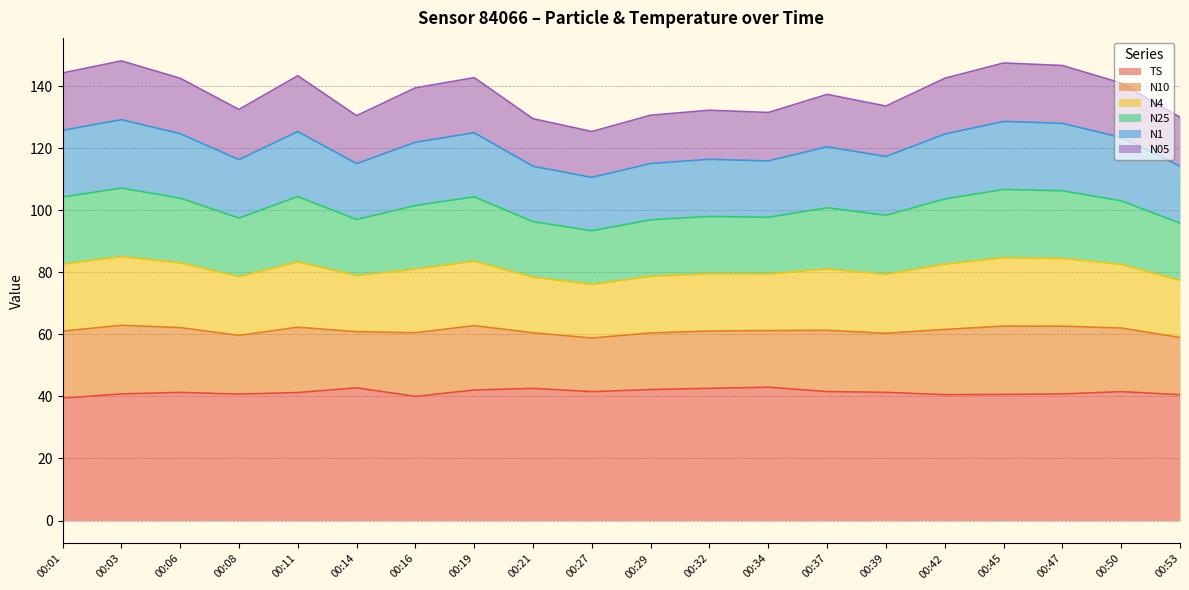

How many lines are shown in the chart?

6